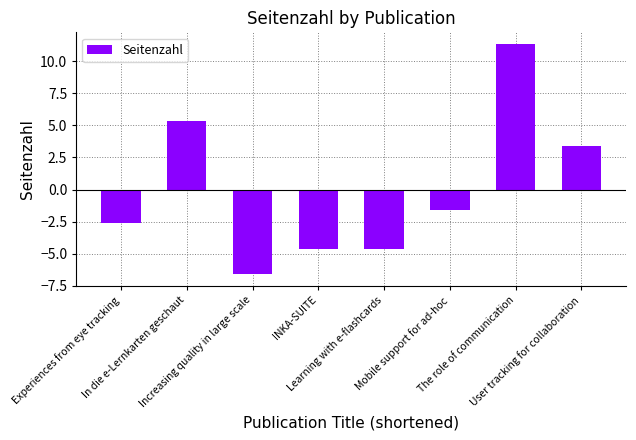

How many values are above zero?

3